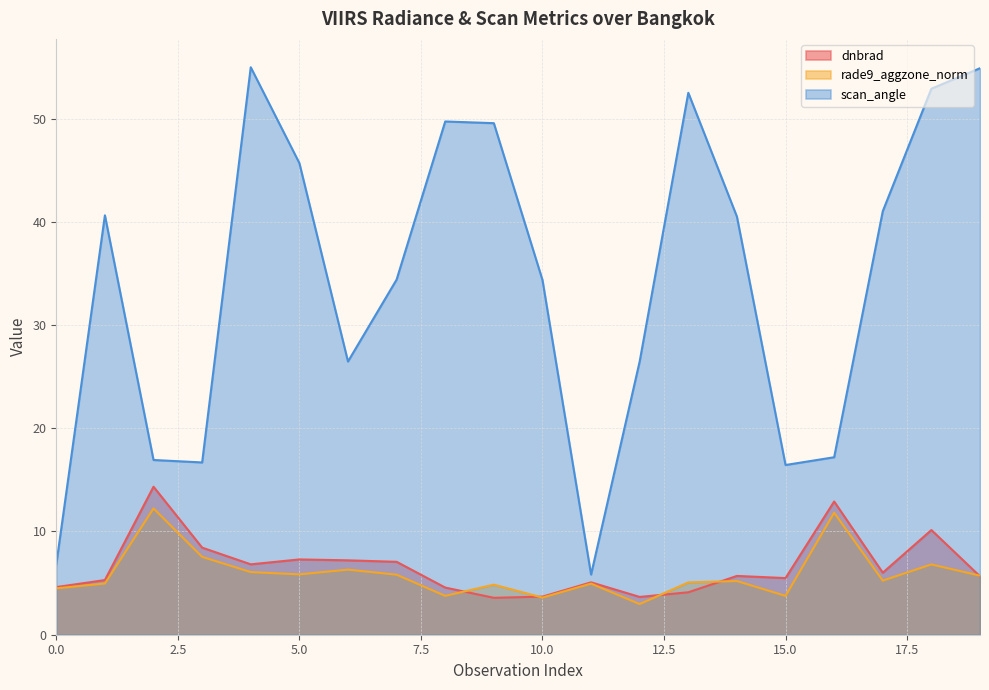

What value does the dnbrad series have at 19?

5.7